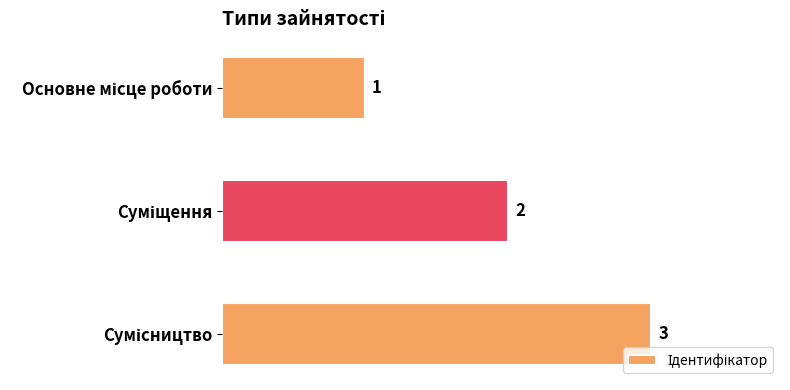

What is the value of the 2nd bar from the top?

2